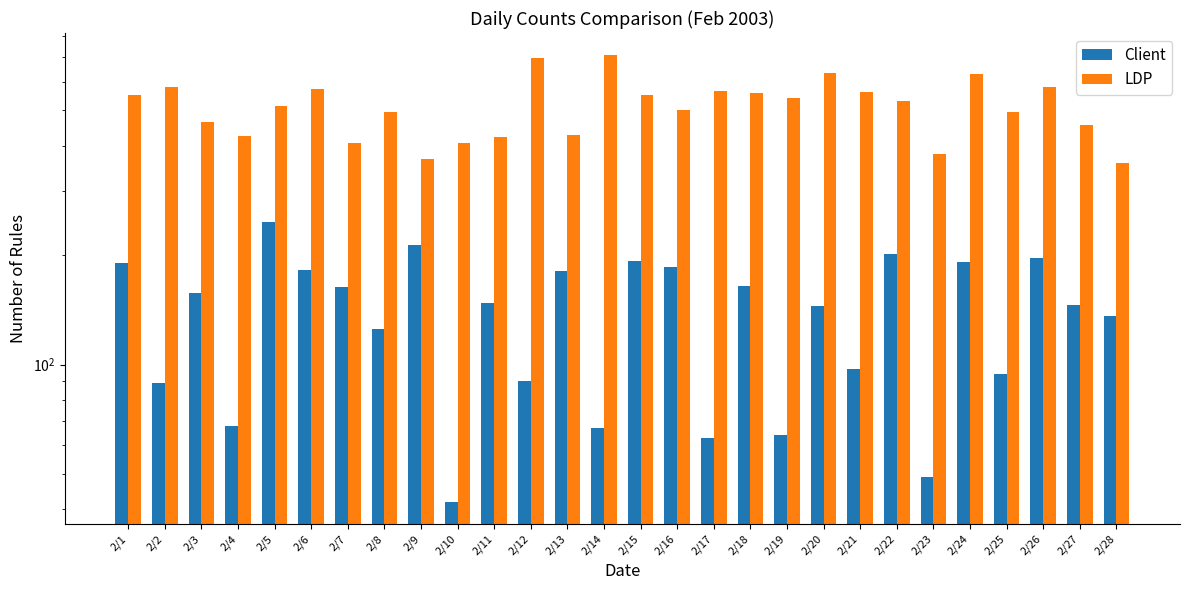

What is the smallest value displayed?

42